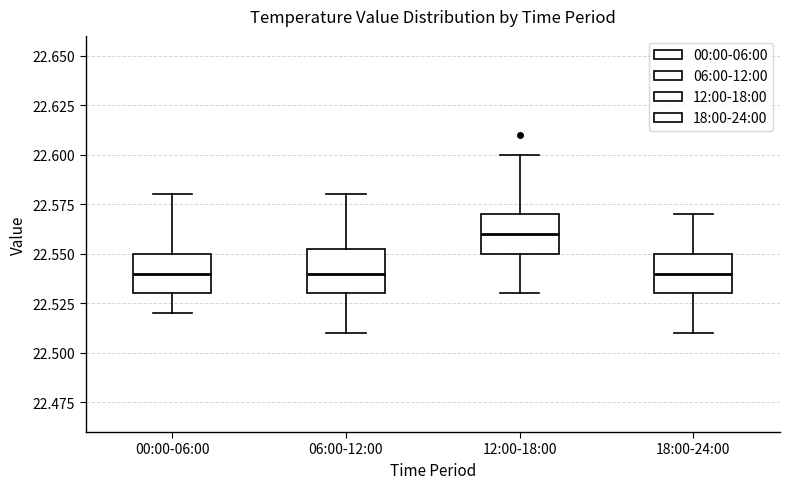

Reading left to right, transcribe this box plot: for each box, give where its median line is, the range the box spans, and where its two whiskers end, as read against the y-axis. The values are not printed on the chart, so give them approximately, as read against the axis.

00:00-06:00: median 22.540, box 22.530 to 22.550, whiskers 22.520 to 22.580
06:00-12:00: median 22.540, box 22.530 to 22.555, whiskers 22.510 to 22.580
12:00-18:00: median 22.560, box 22.550 to 22.570, whiskers 22.530 to 22.600
18:00-24:00: median 22.540, box 22.530 to 22.550, whiskers 22.510 to 22.570